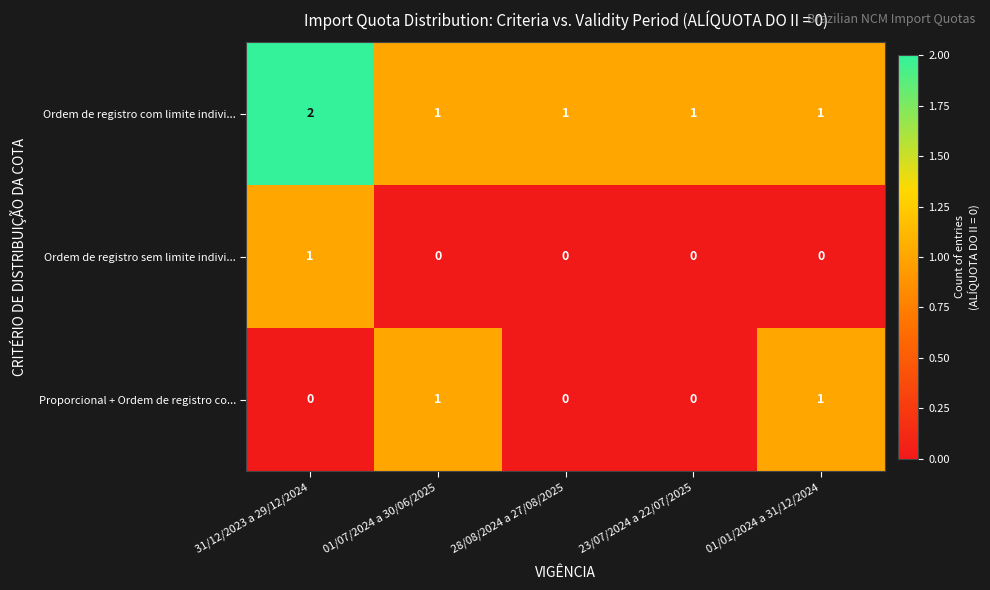

Is the value of Proporcional + Ordem de registro co... at 01/07/2024 a 30/06/2025 greater than the value of Ordem de registro sem limite indivi... at 01/07/2024 a 30/06/2025?

Yes